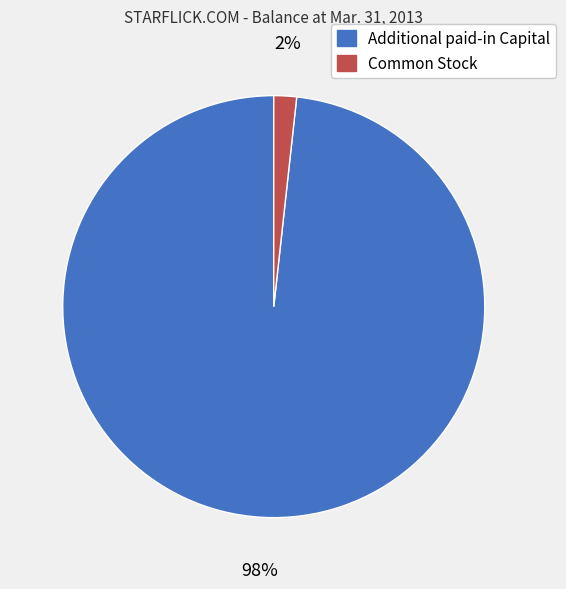

Rank the categories by value from highest to lowest.

Additional paid-in Capital, Common Stock